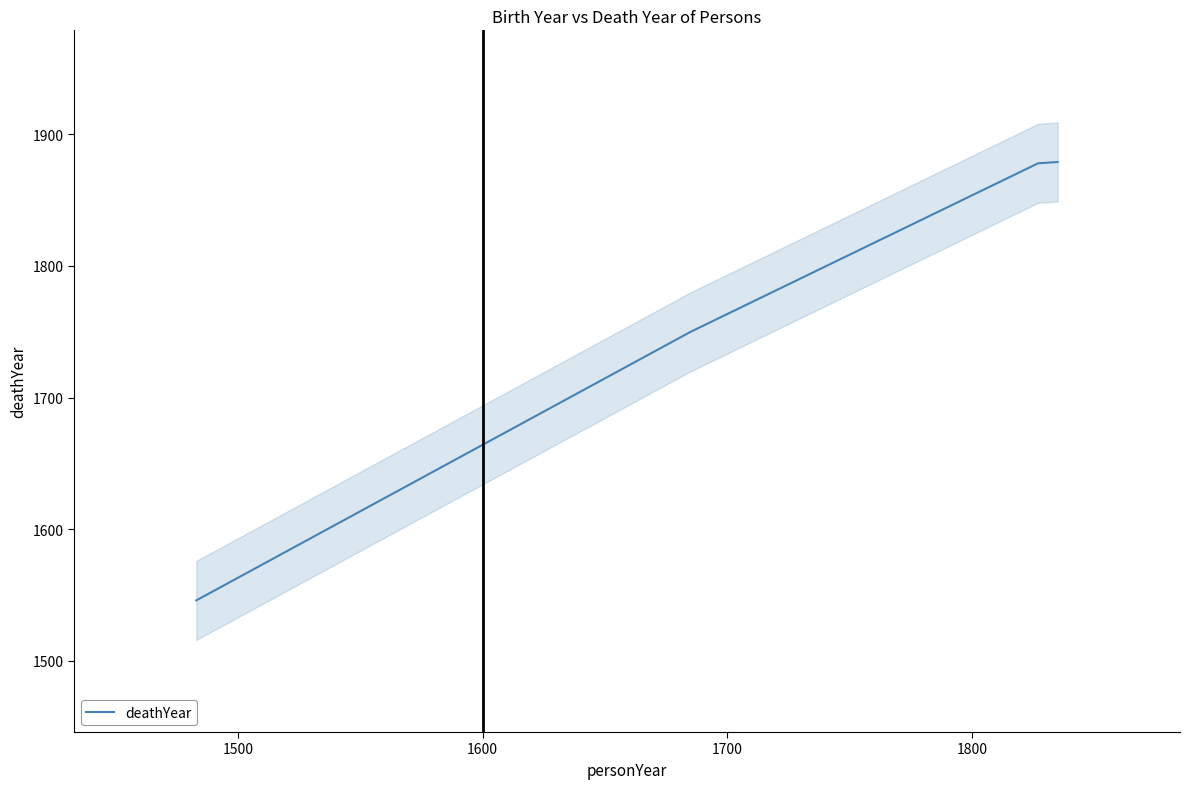

How many data points are less than 1878?

2